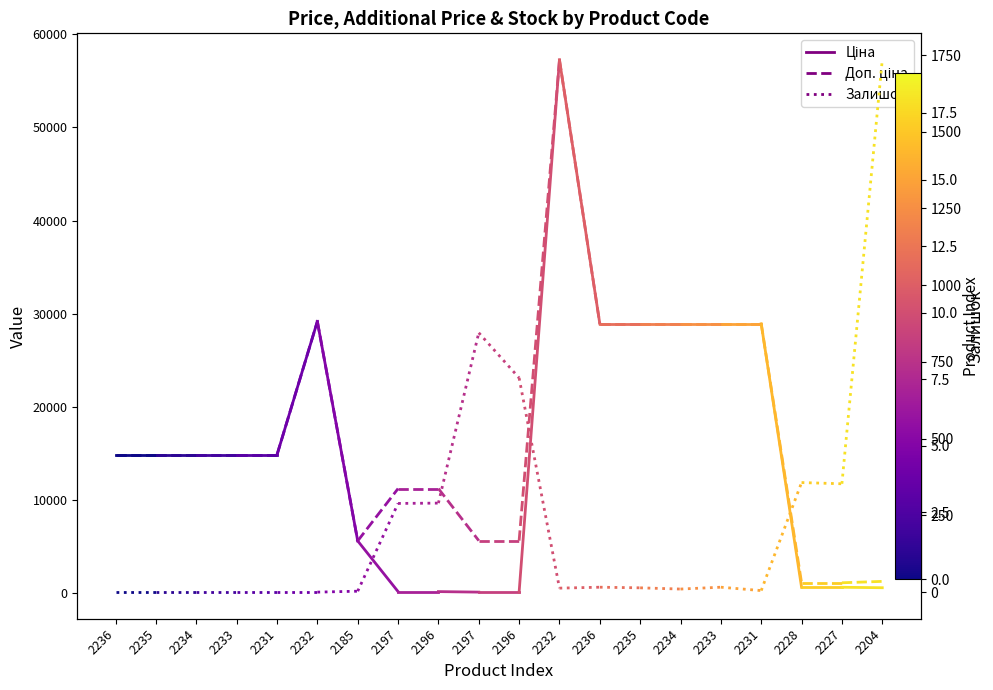

List the series in order of their peak value, highest first.

Ціна, Доп. ціна, Залишок